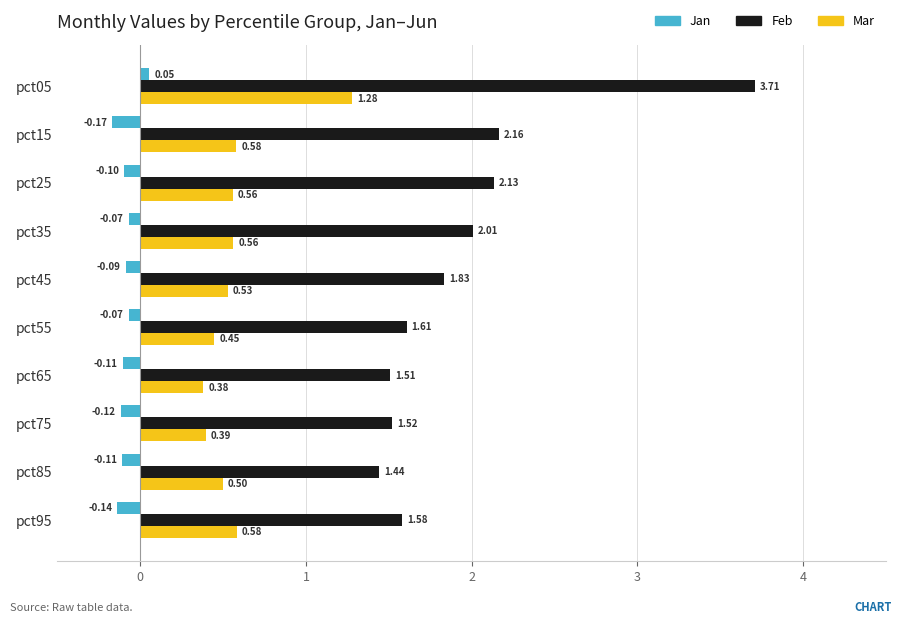

What are all the series names shown in the legend?

Jan, Feb, Mar